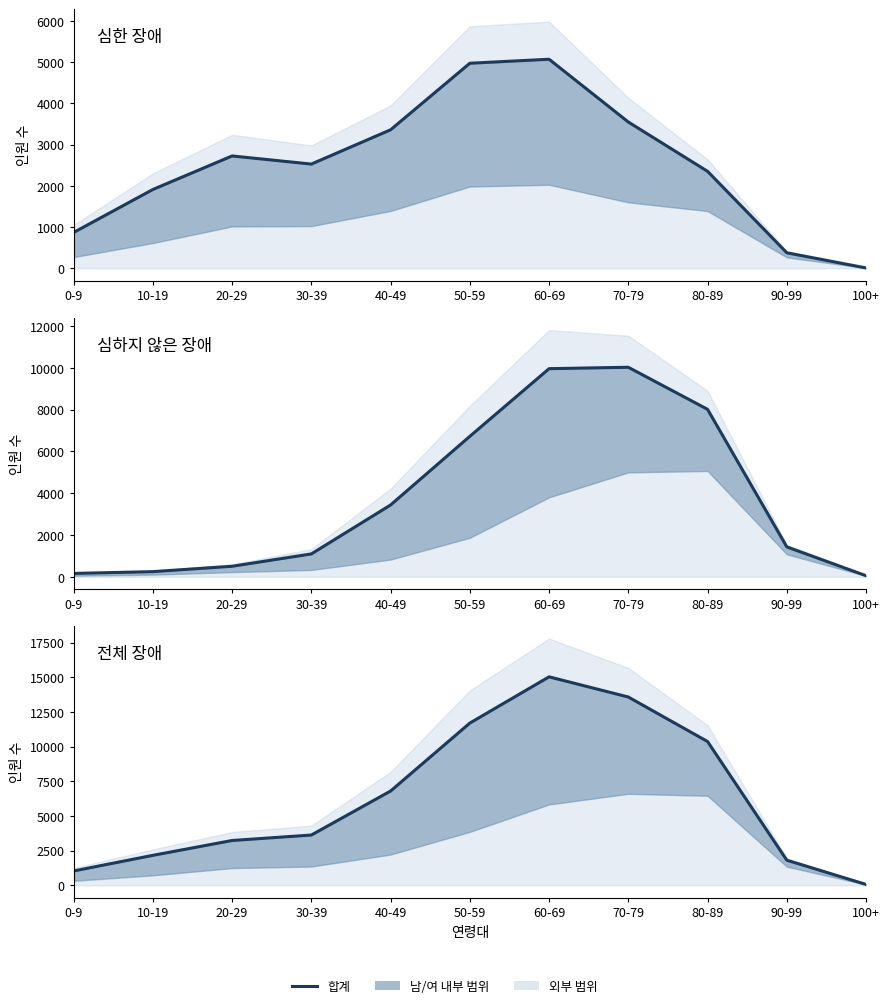

What is the minimum value shown in the chart?

10